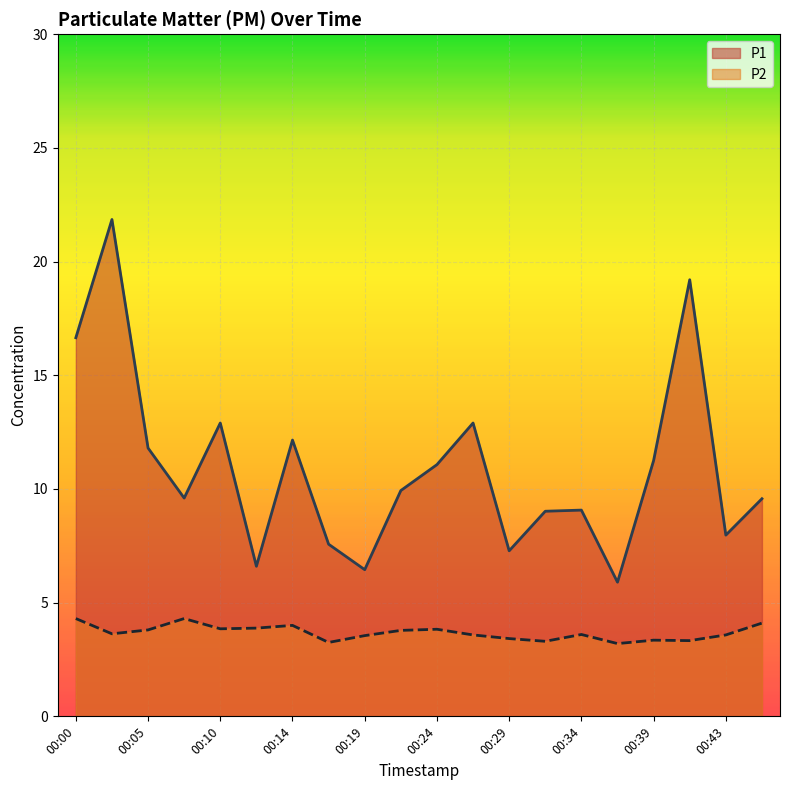

What is the total value across all series at 00:05?

15.6